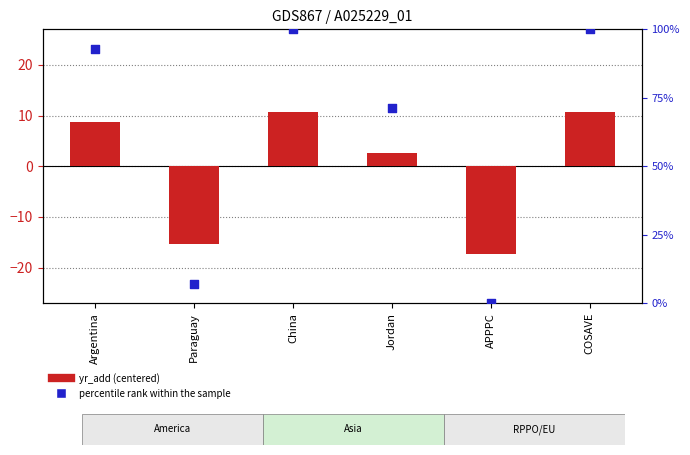

What is the total value across all series at APPPC?

-17.3